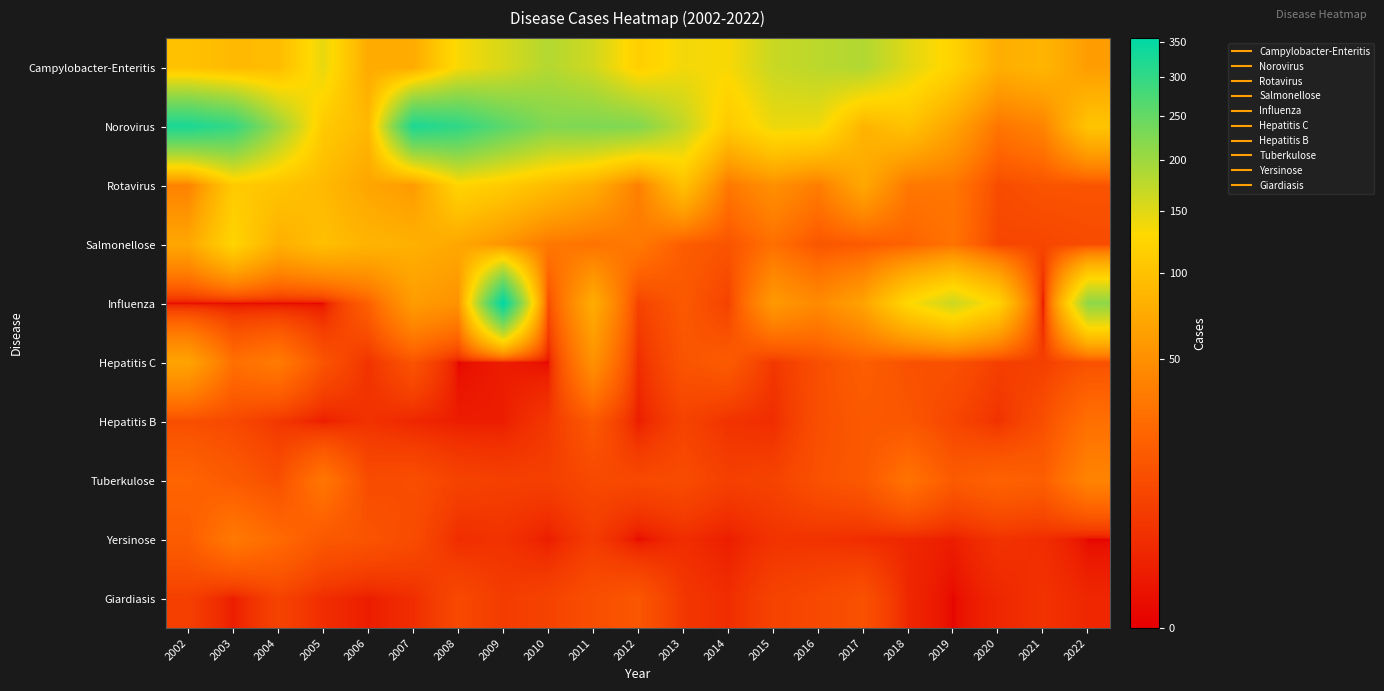

At which category is the sum across all series the highest?

2009